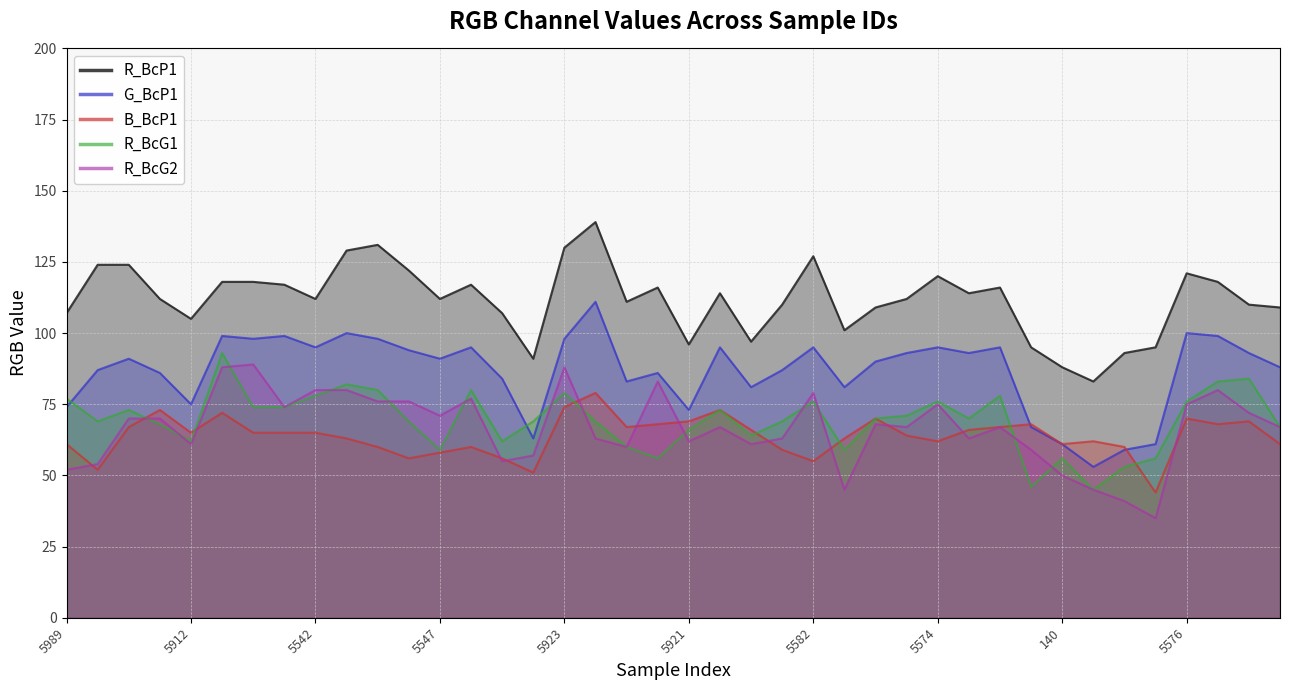

True or false: B_BcP1 and R_BcP1 intersect in this chart.

False